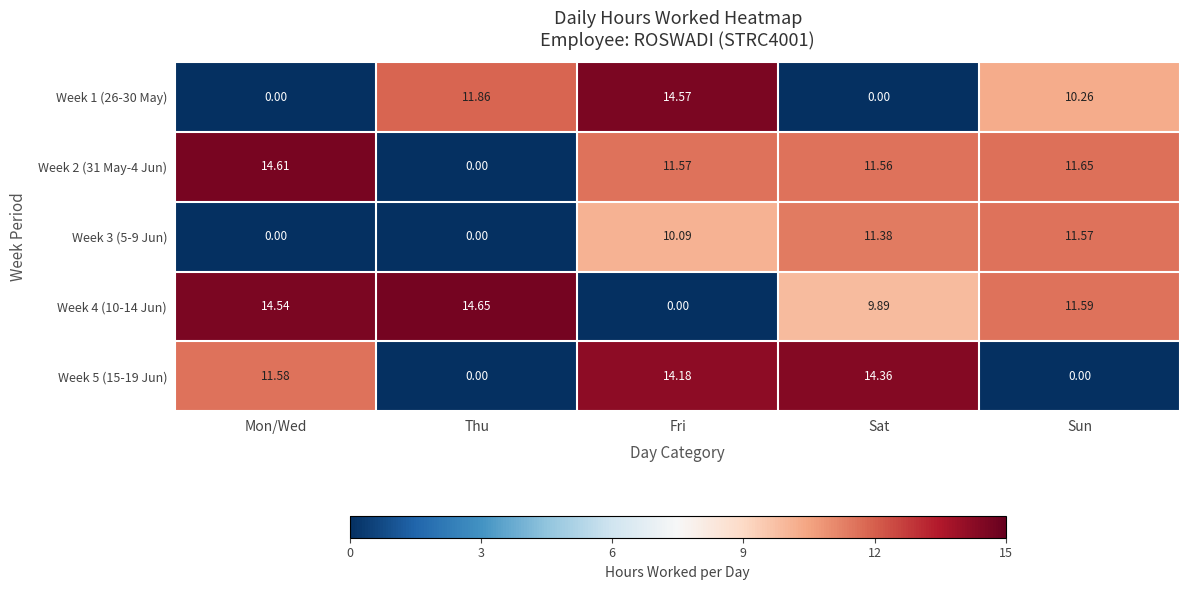

Which category has the highest value across all series?

Thu